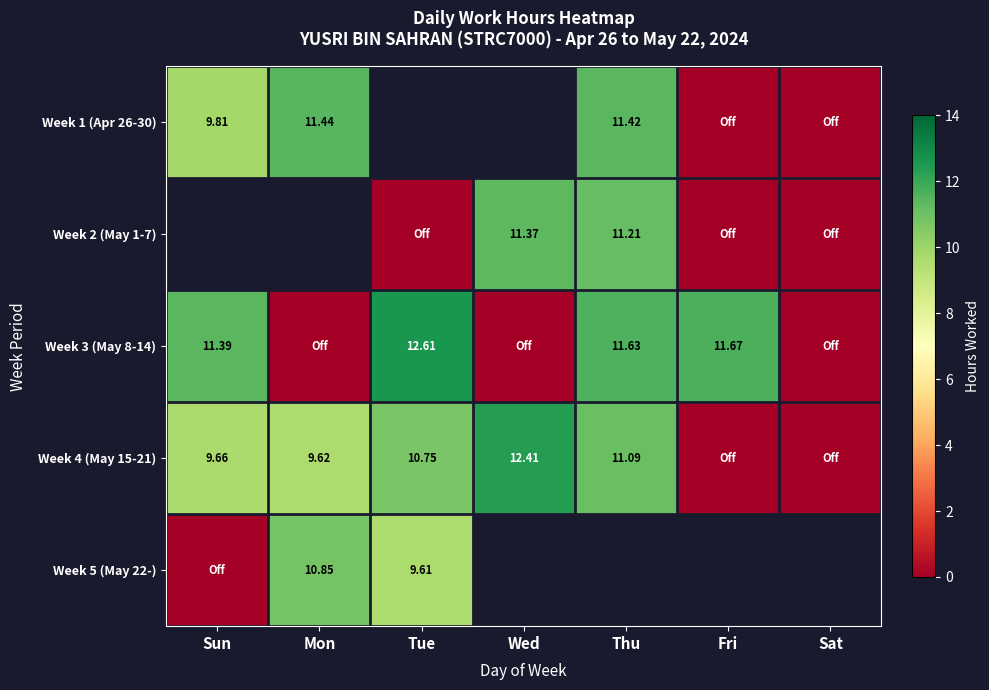

What is the approximate value of Week 4 (May 15-21) at Tue?

10.8